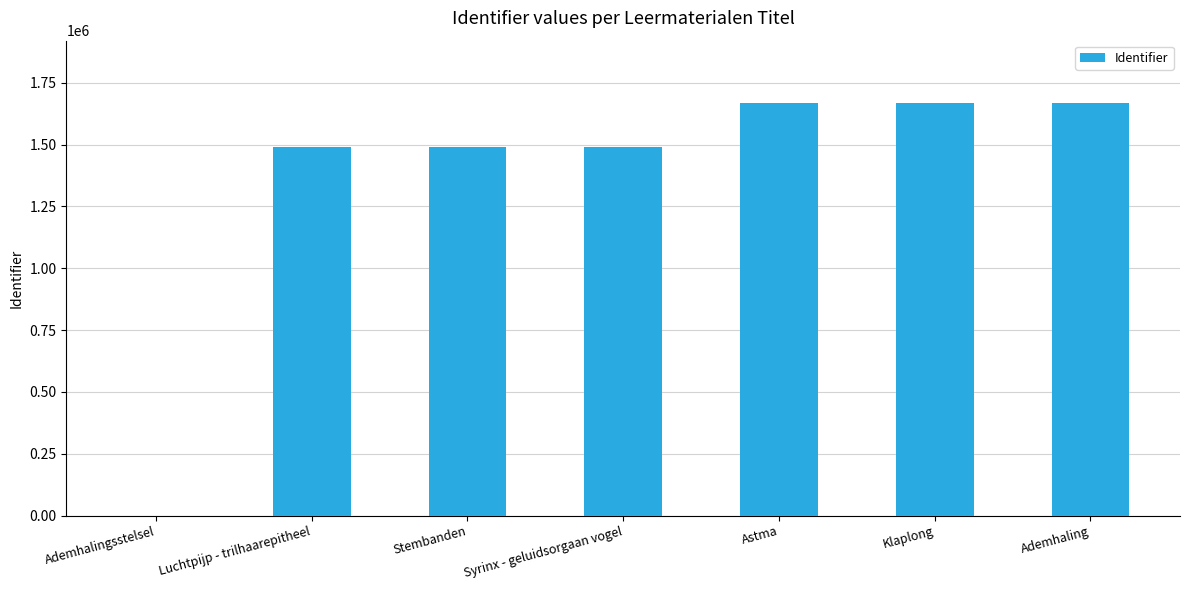

What is the greatest value displayed?

1669643